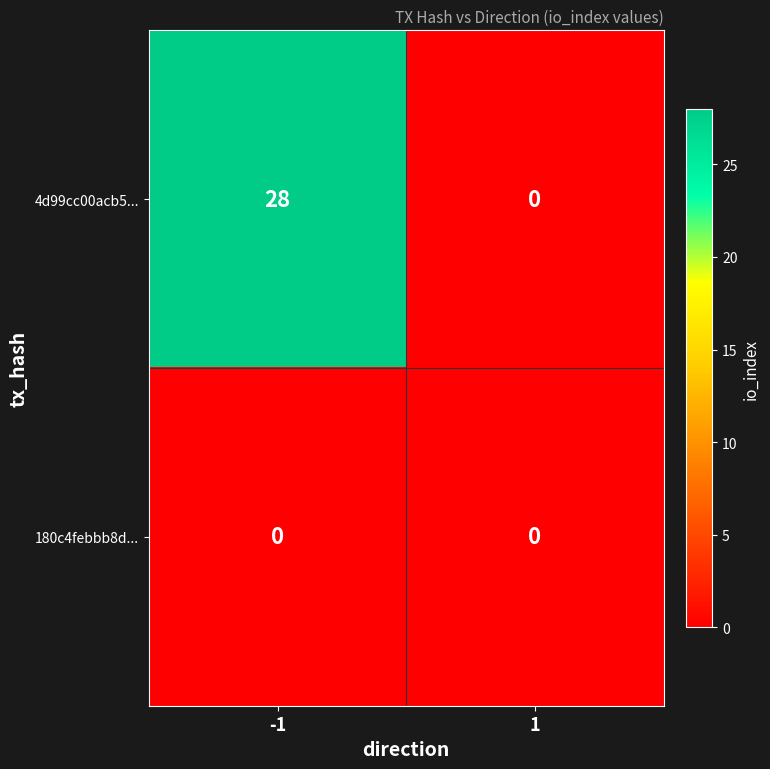

What is the difference between the maximum and minimum values in the 4d99cc00acb5... series?

28